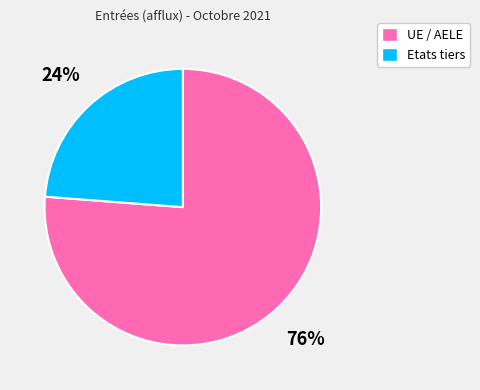

To the nearest percent, what is the average slice percentage?

50%